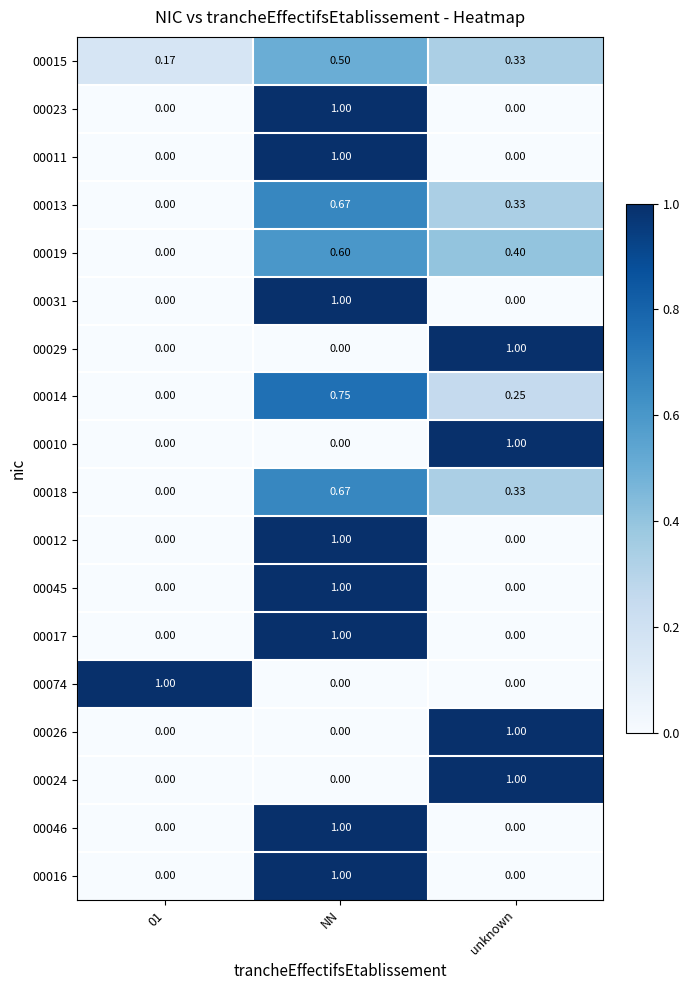

Is the value of 00046 at 01 greater than the value of 00017 at NN?

No